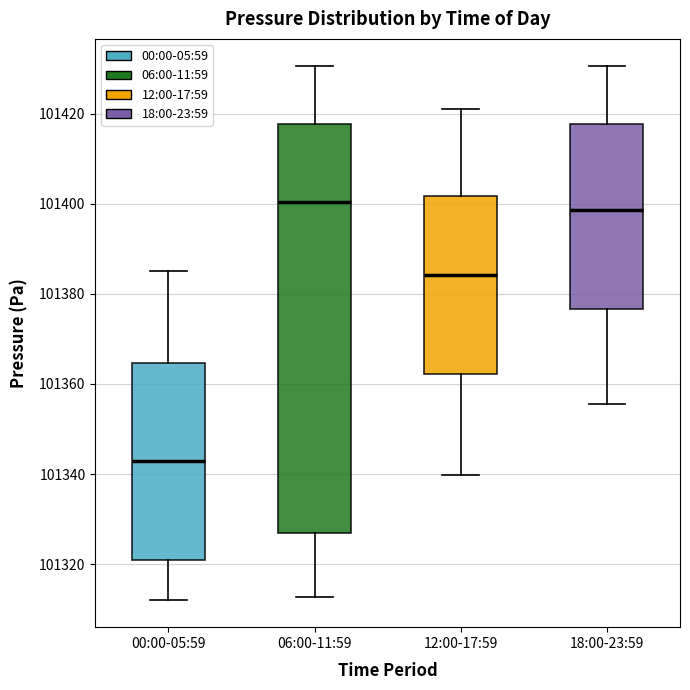

Where does the lower whisker of the box for 18:00-23:59 end on the y-axis? The values are not printed on the chart, so give them approximately, as read against the axis.

101356